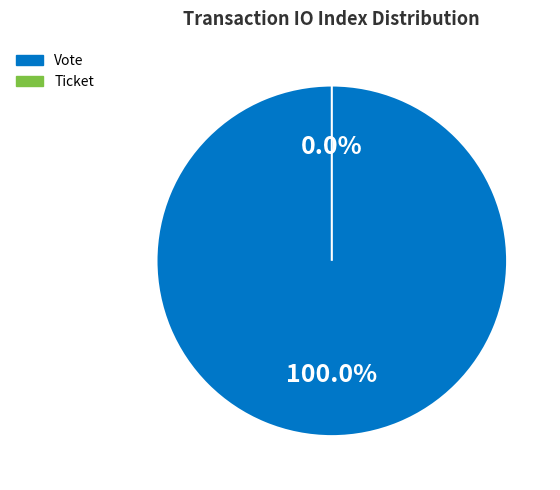

How much of the chart is everything except Ticket?

100.0%